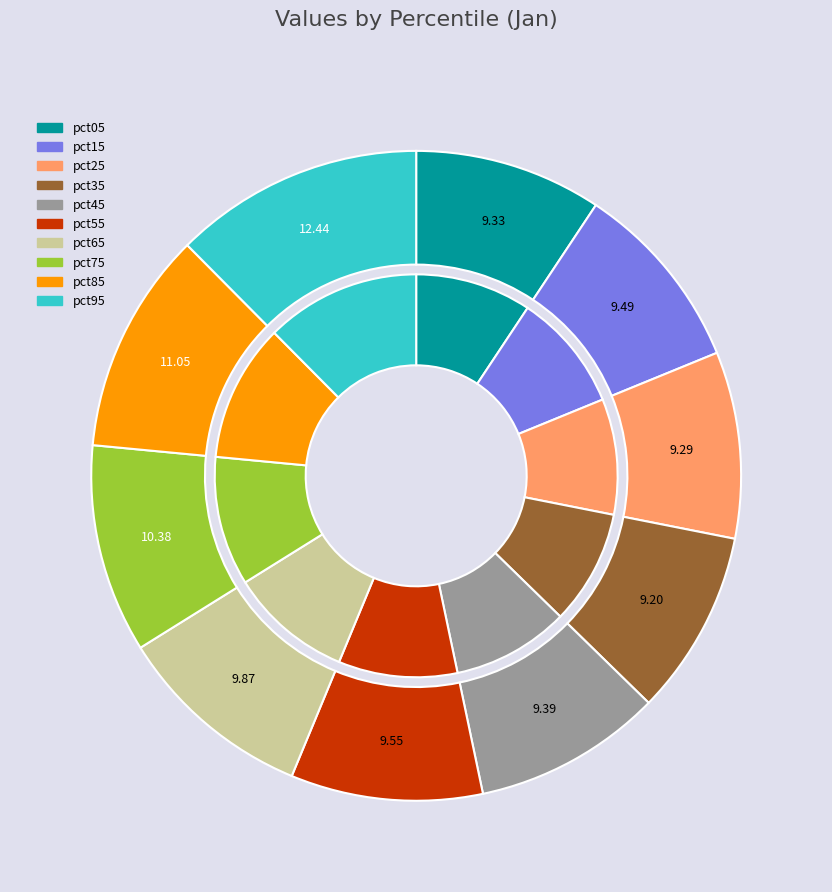

How many segments does this pie chart have?

10